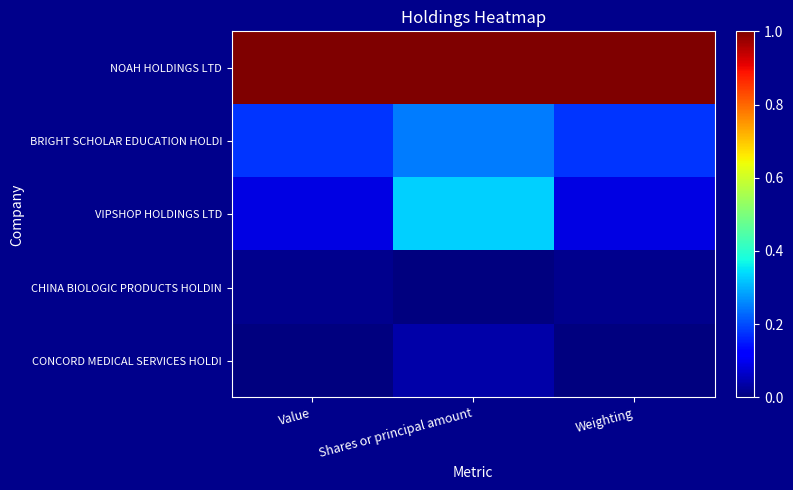

Which category has the lowest value across all series?

Shares or principal amount